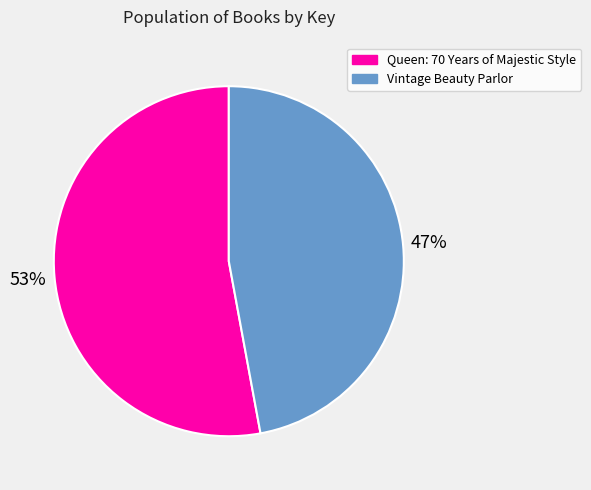

To the nearest percent, what is the difference between the largest and smallest slice percentages?

6%